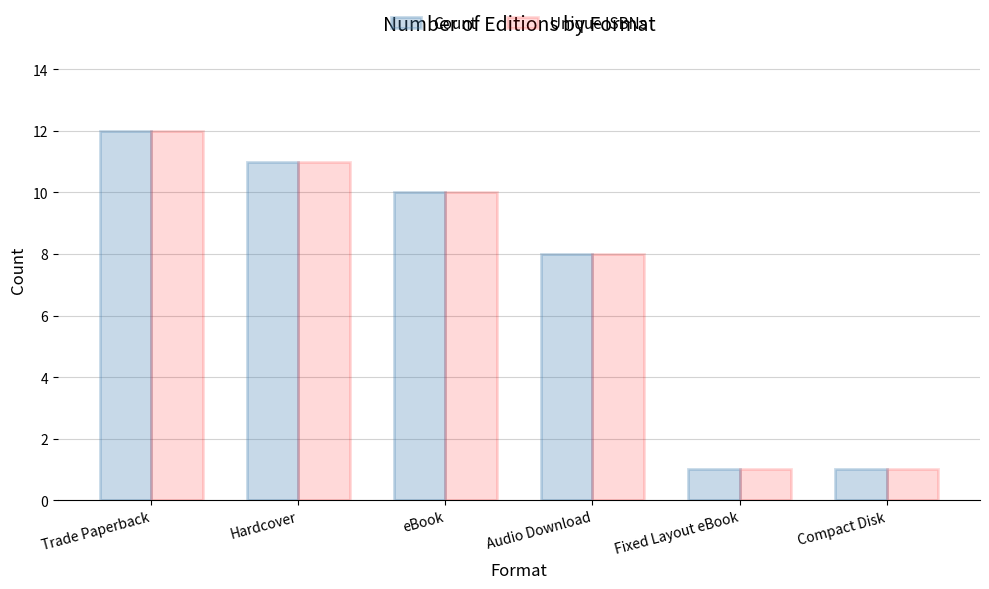

Reading right to left, list all the values displayed in this chart.

Count: 1	1	8	10	11	12
Unique ISBNs: 1	1	8	10	11	12